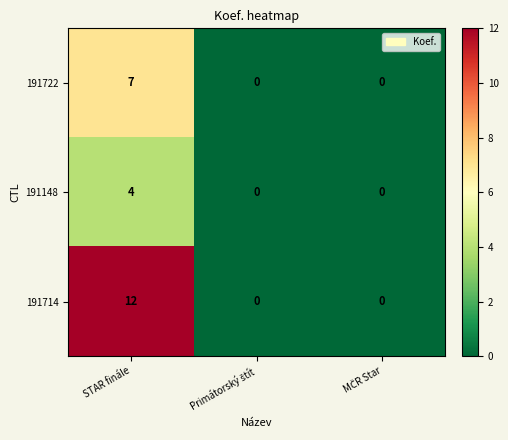

Which series has the largest total across all categories?

191714